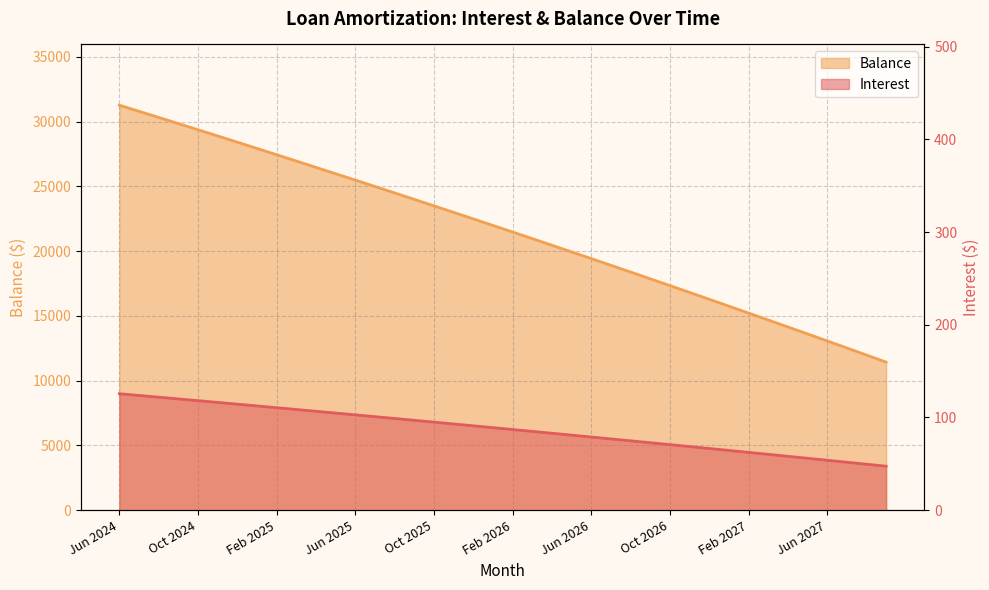

Is it true that Interest equals 41.2 at Feb 2025?

False